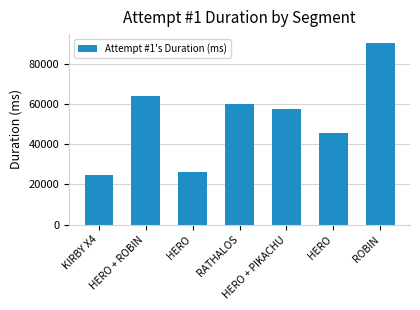

How many series are shown in this chart?

1